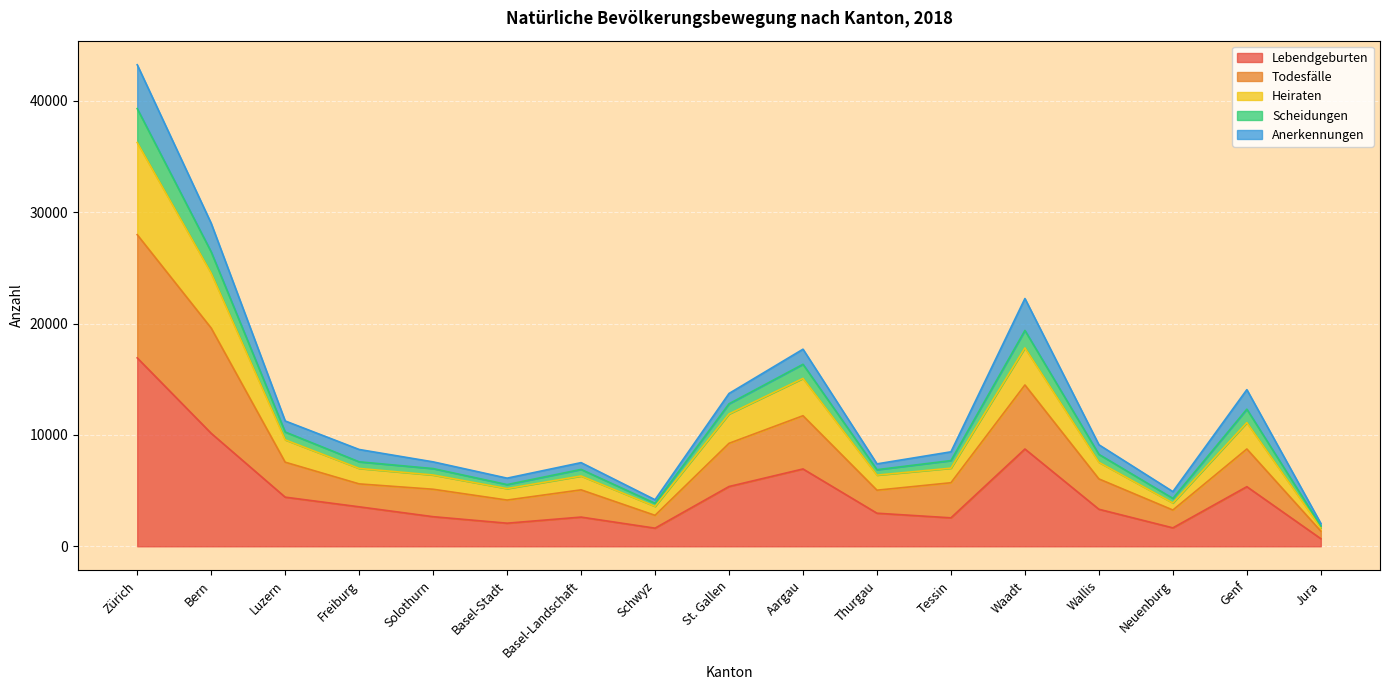

Where is Lebendgeburten nearest to the value 8801?

Waadt